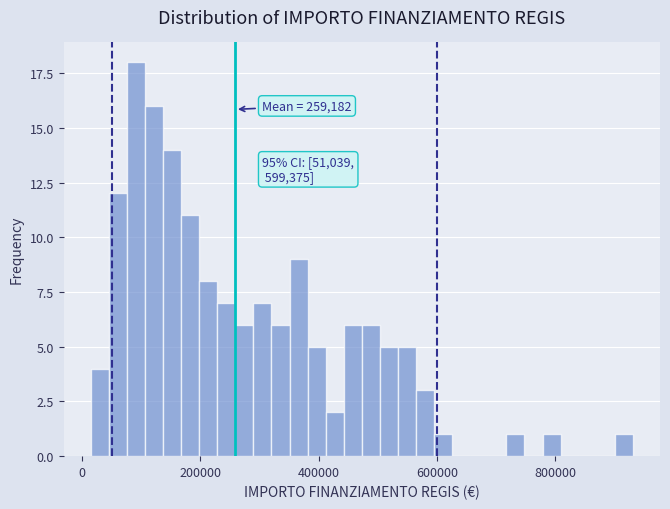

Read against the x-axis, roughly where is the centre of the tallest bar?

100000